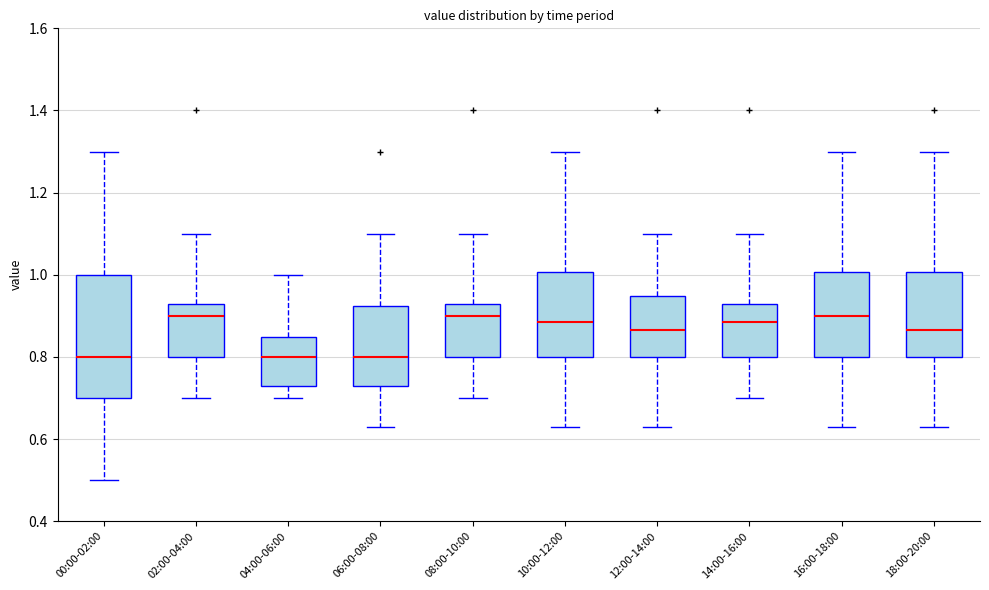

Reading left to right, transcribe this box plot: for each box, give where its median line is, the range the box spans, and where its two whiskers end, as read against the y-axis. The values are not printed on the chart, so give them approximately, as read against the axis.

00:00-02:00: median 0.80, box 0.70 to 1.00, whiskers 0.50 to 1.30
02:00-04:00: median 0.90, box 0.80 to 0.94, whiskers 0.70 to 1.10
04:00-06:00: median 0.80, box 0.74 to 0.84, whiskers 0.70 to 1.00
06:00-08:00: median 0.80, box 0.74 to 0.92, whiskers 0.64 to 1.10
08:00-10:00: median 0.90, box 0.80 to 0.94, whiskers 0.70 to 1.10
10:00-12:00: median 0.88, box 0.80 to 1.00, whiskers 0.64 to 1.30
12:00-14:00: median 0.86, box 0.80 to 0.94, whiskers 0.64 to 1.10
14:00-16:00: median 0.88, box 0.80 to 0.94, whiskers 0.70 to 1.10
16:00-18:00: median 0.90, box 0.80 to 1.00, whiskers 0.64 to 1.30
18:00-20:00: median 0.86, box 0.80 to 1.00, whiskers 0.64 to 1.30